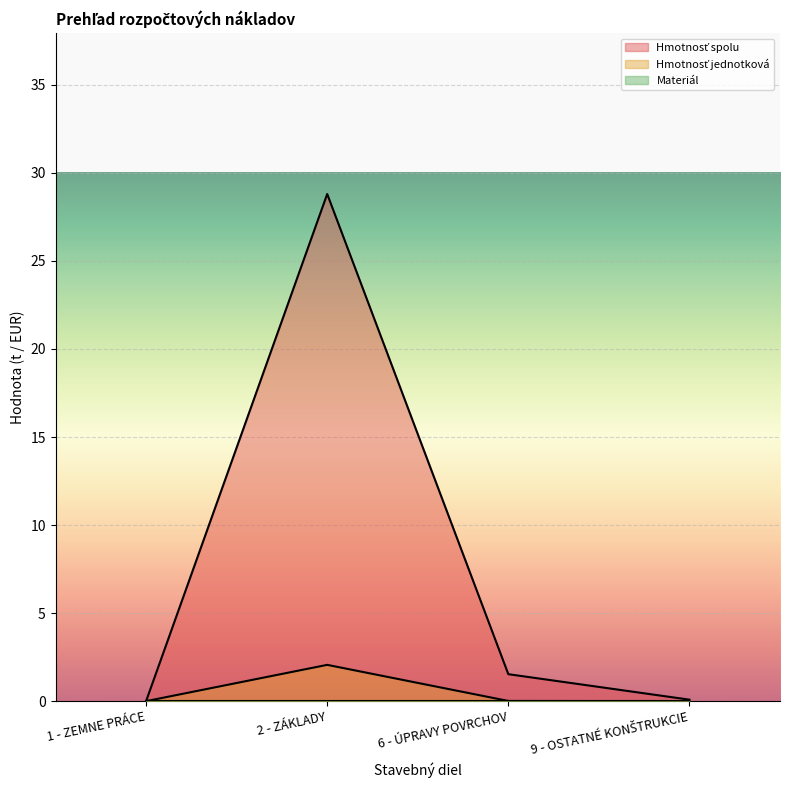

In Hmotnosť jednotková, how many points are higher than both neighbors (excluding endpoints)?

1